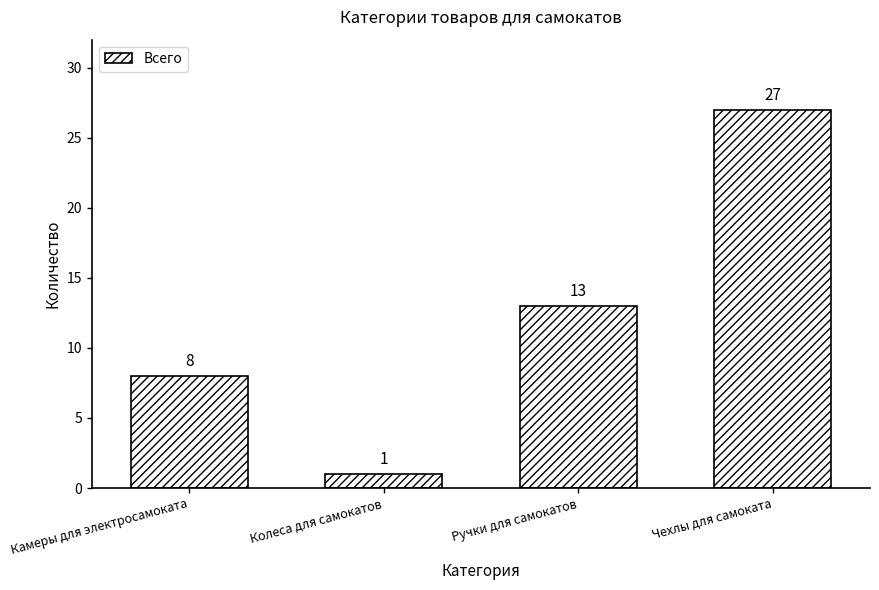

Reading left to right, extract all data points from this chart.

8	1	13	27